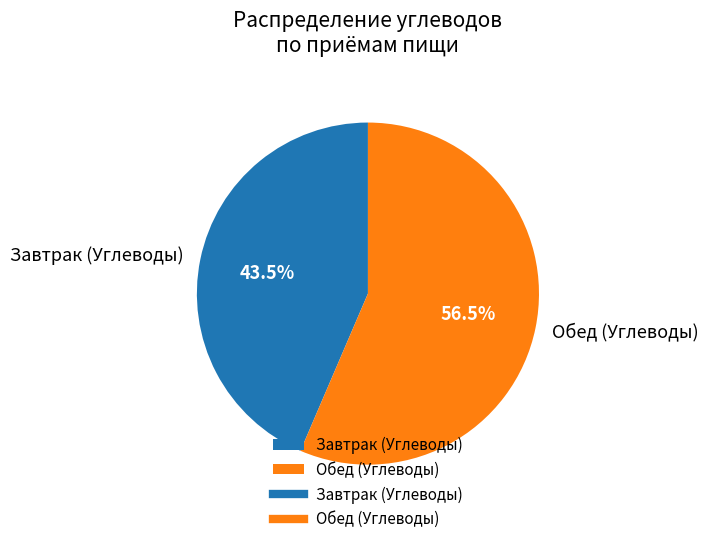

How much of the chart is everything except Завтрак (Углеводы)?

56.5%